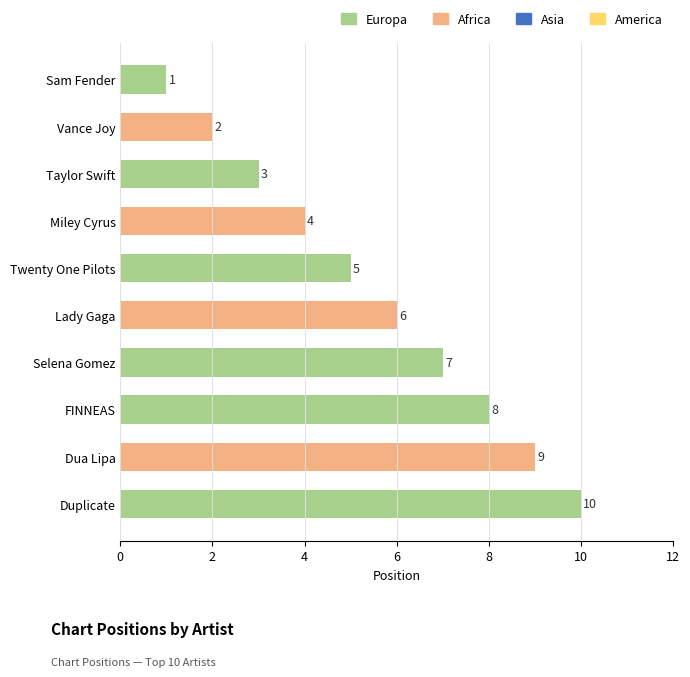

What is the ratio of the value at Vance Joy to the value at Sam Fender?

2.0